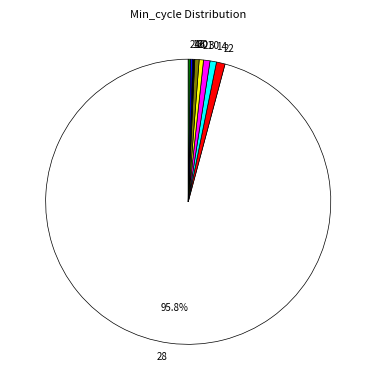

What is the largest slice in the pie chart?

28